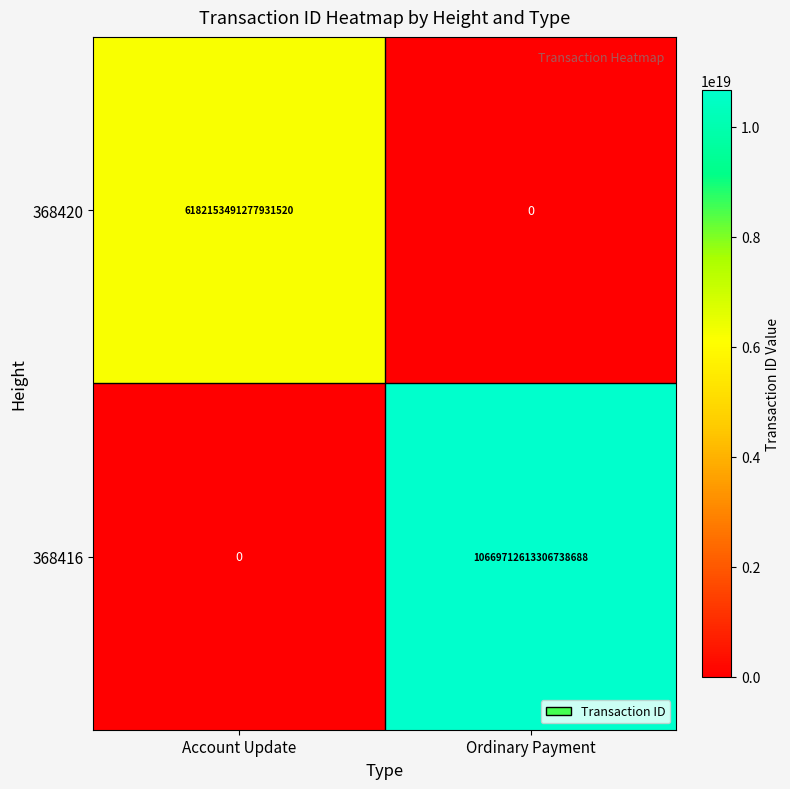

Is it true that 368420 equals 0 at Ordinary Payment?

True